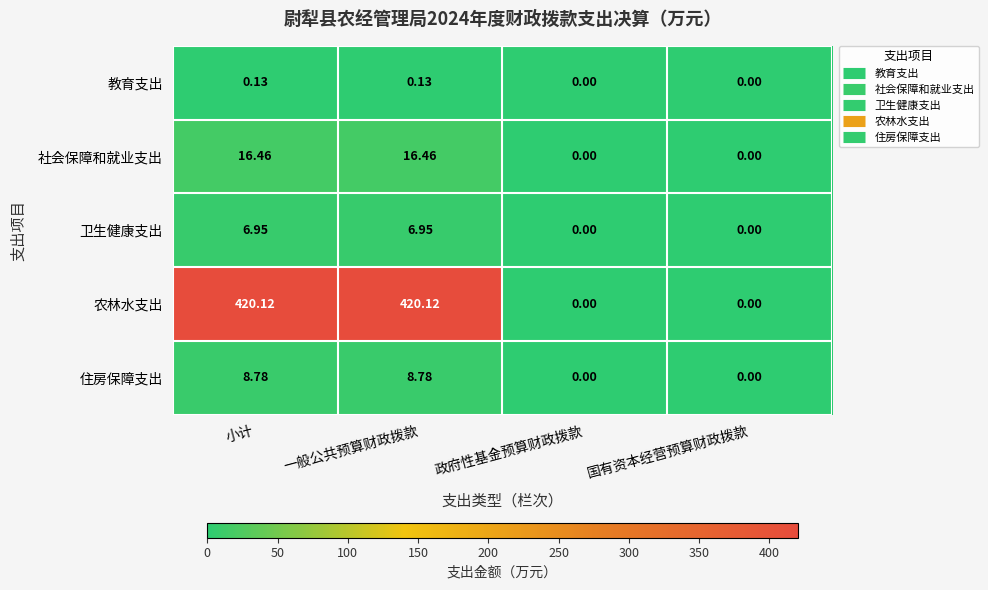

Count the number of data series in this chart.

5